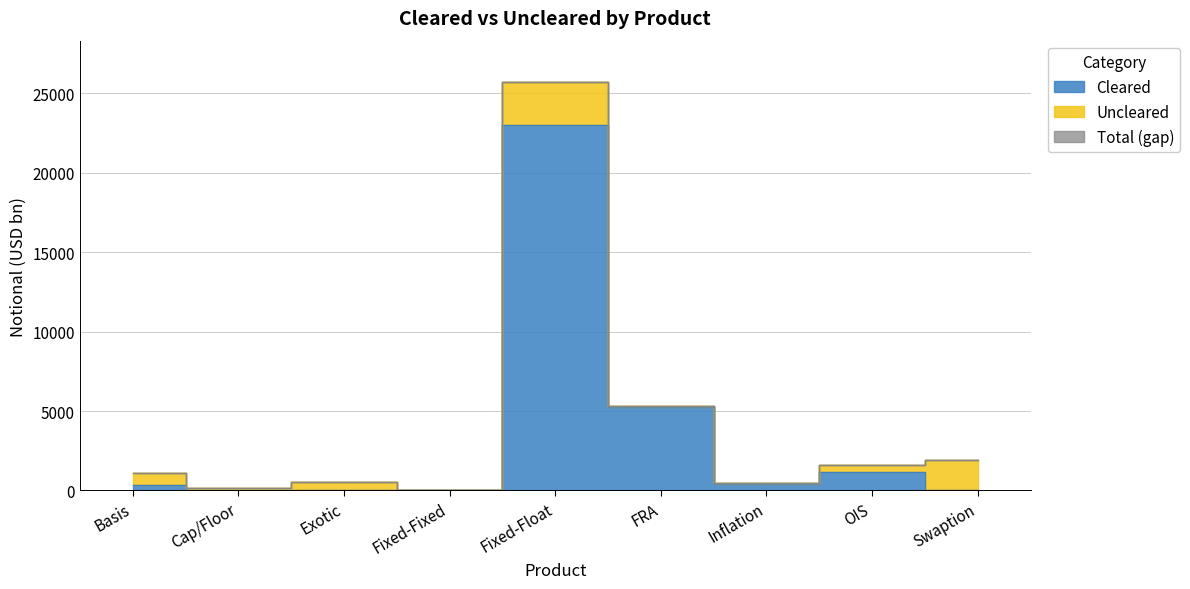

What is the average value of the Total series?

4100